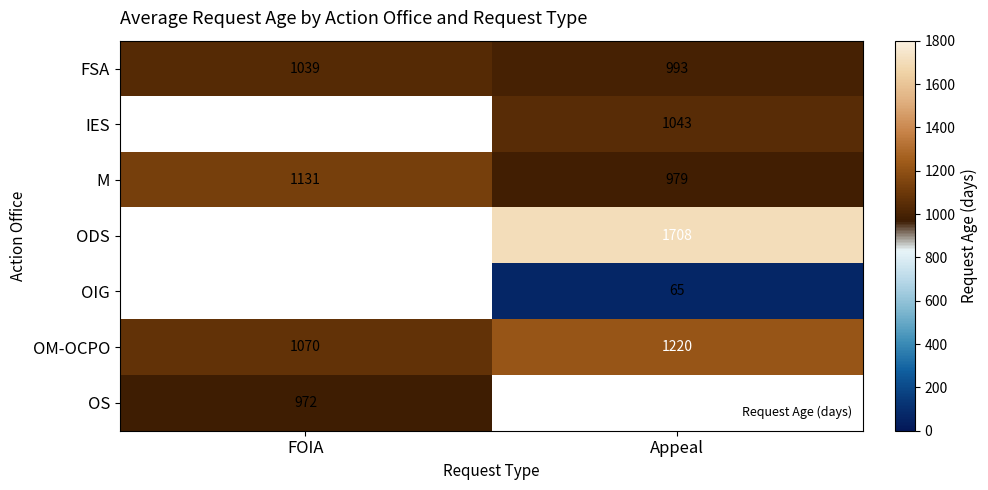

What is the minimum value for M?

979.0